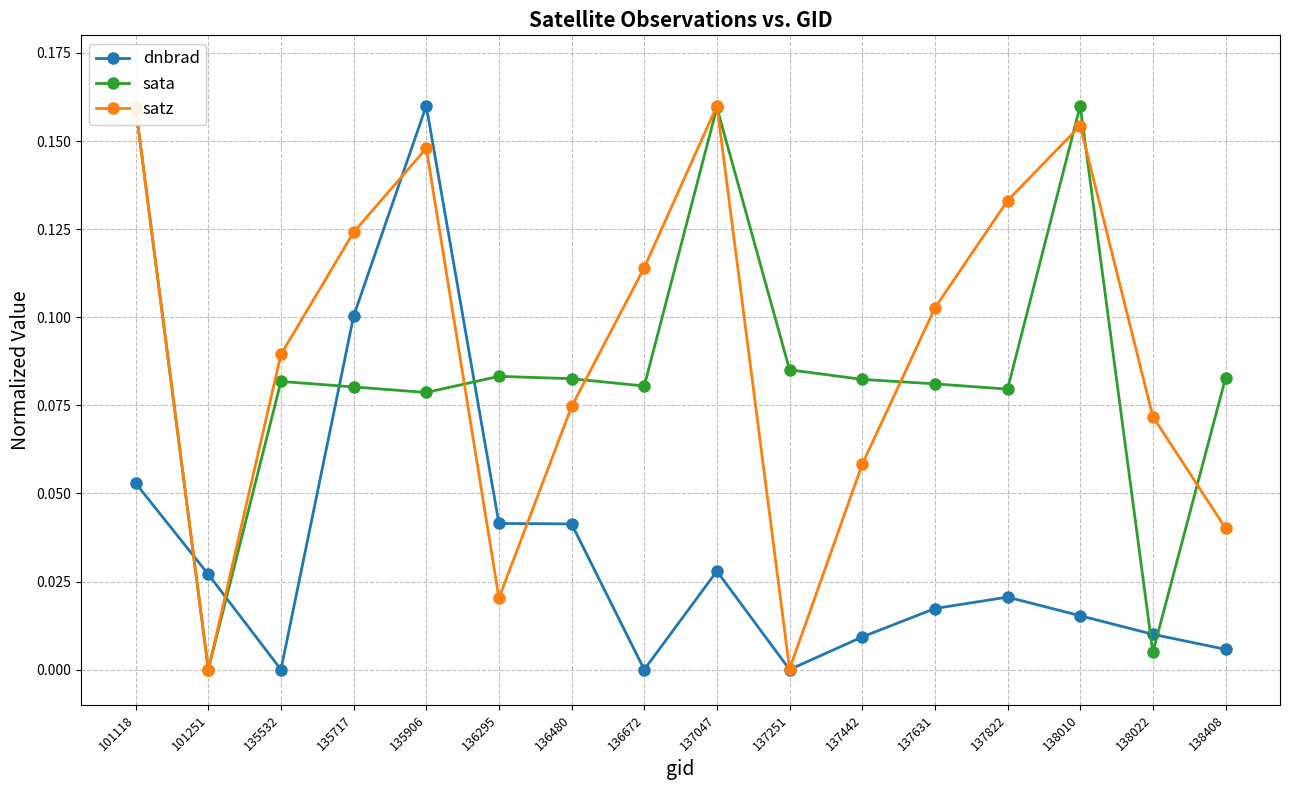

At which label does sata reach its minimum?

101251